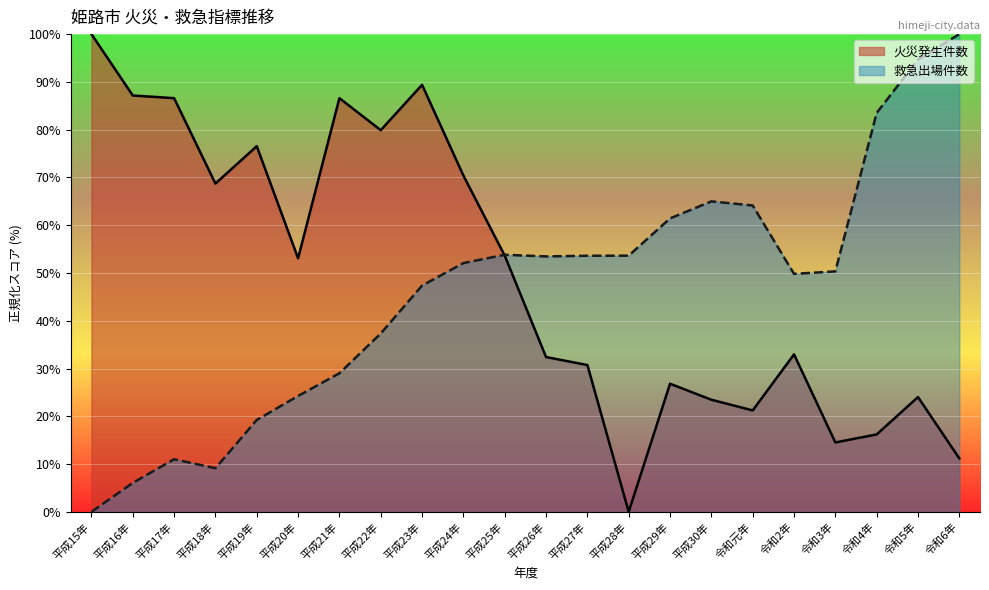

Is it true that 火災発生件数 equals 0.0 at 平成28年?

True